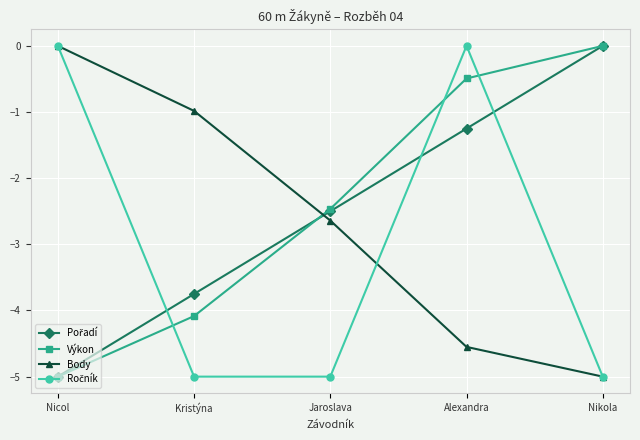

Rank the categories by Body value from lowest to highest.

Nikola, Alexandra, Jaroslava, Kristýna, Nicol